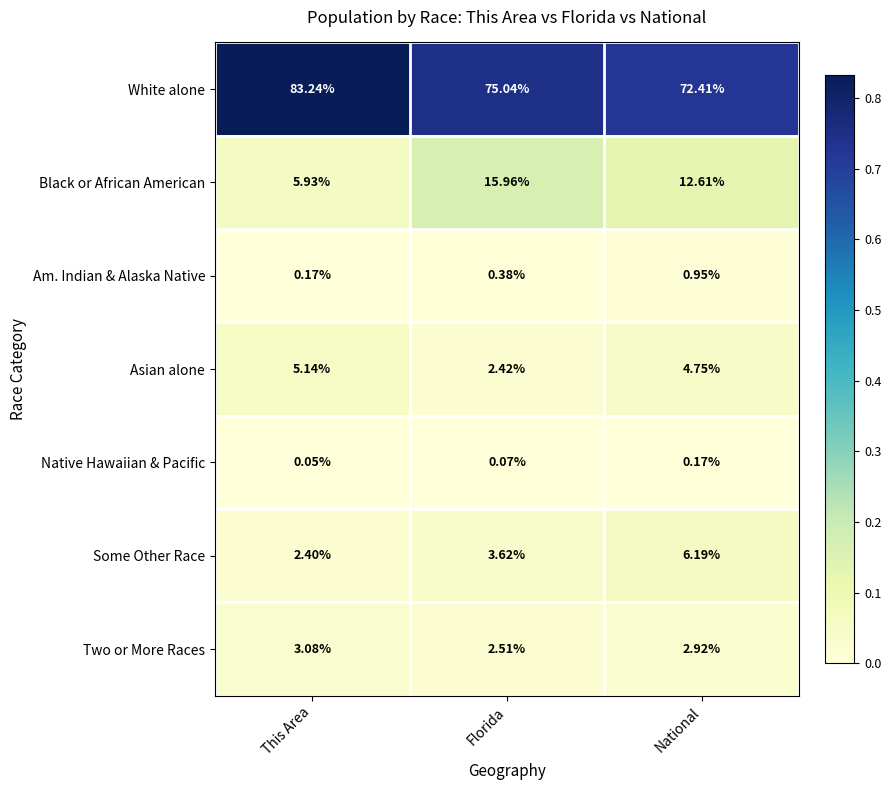

At which category does the chart reach its minimum across all series?

This Area